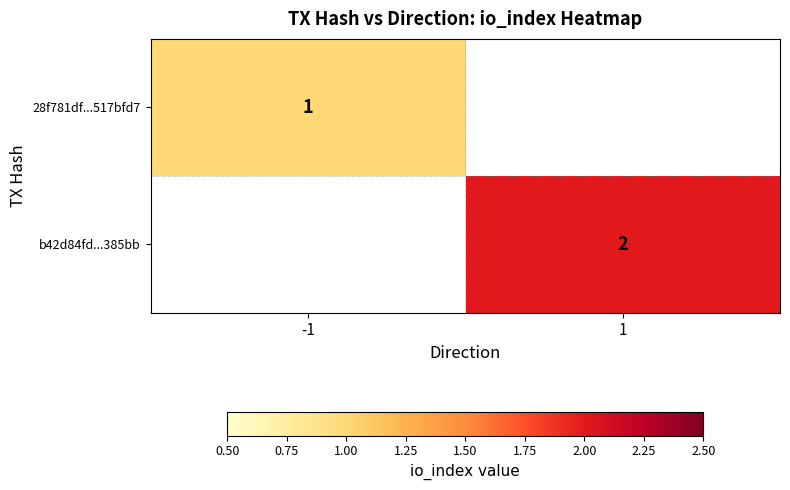

The b42d84fd...385bb series shows 4 at 1. True or false?

False